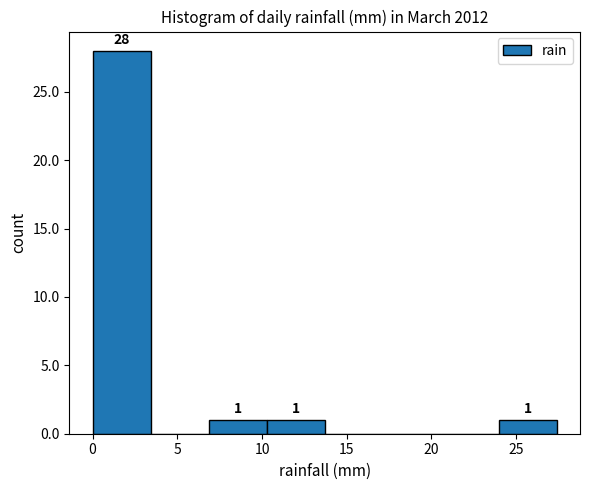

Over which range of the x-axis is the bar tallest?

0.0 to 3.5